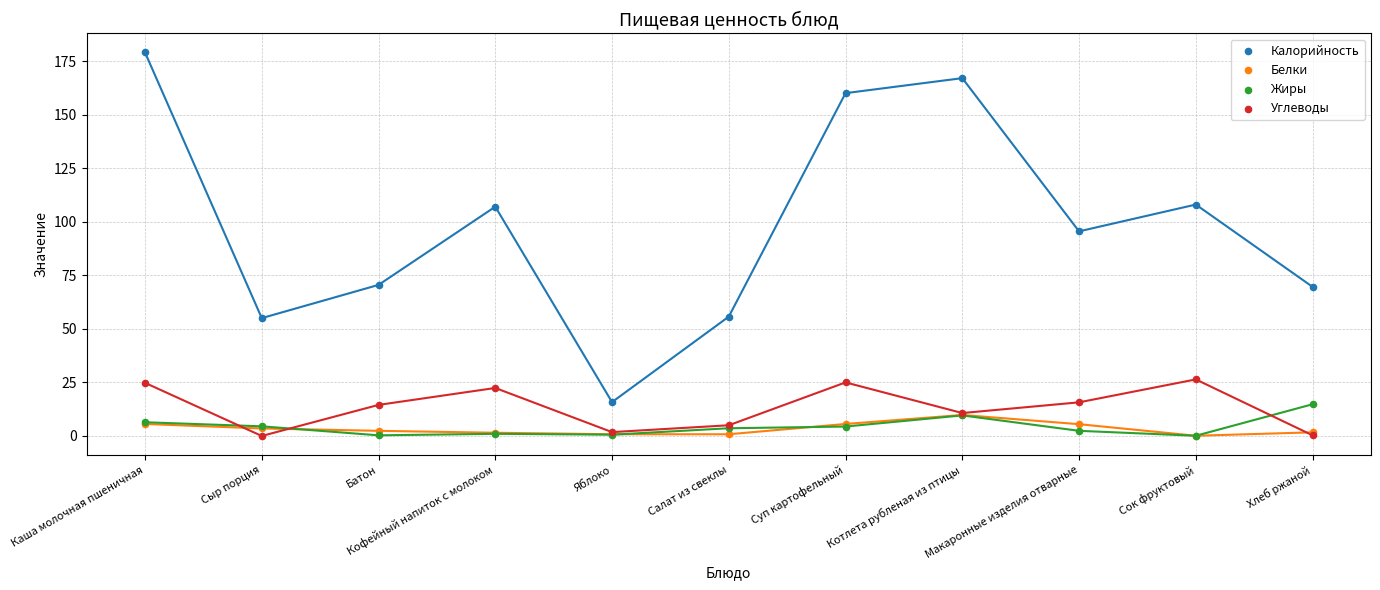

What are all the series names shown in the legend?

Калорийность, Белки, Жиры, Углеводы